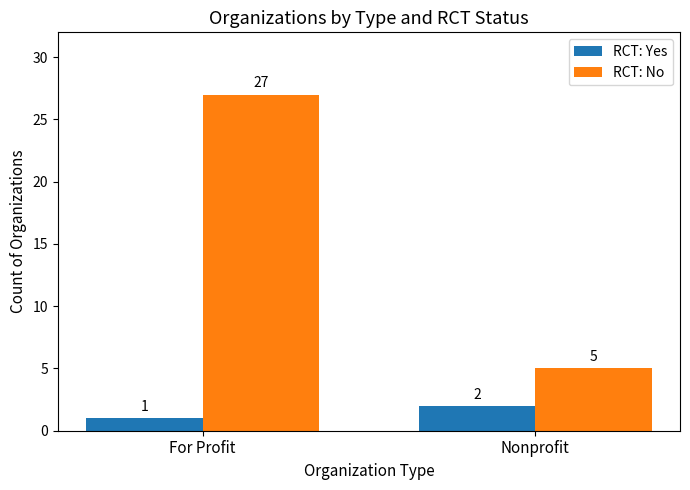

The RCT: Yes series shows 0 at For Profit. True or false?

False